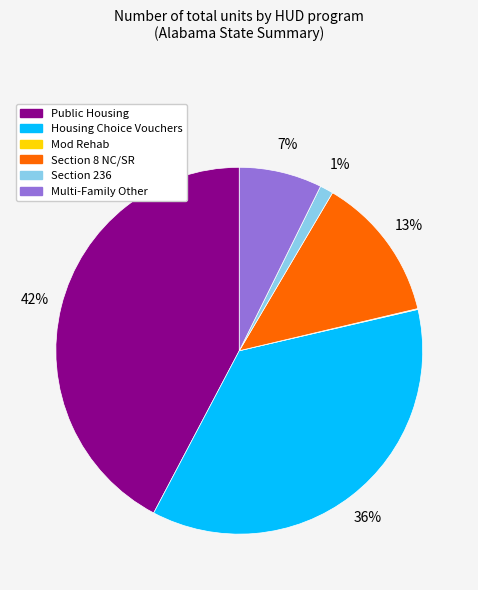

Does any single category account for the majority?

No